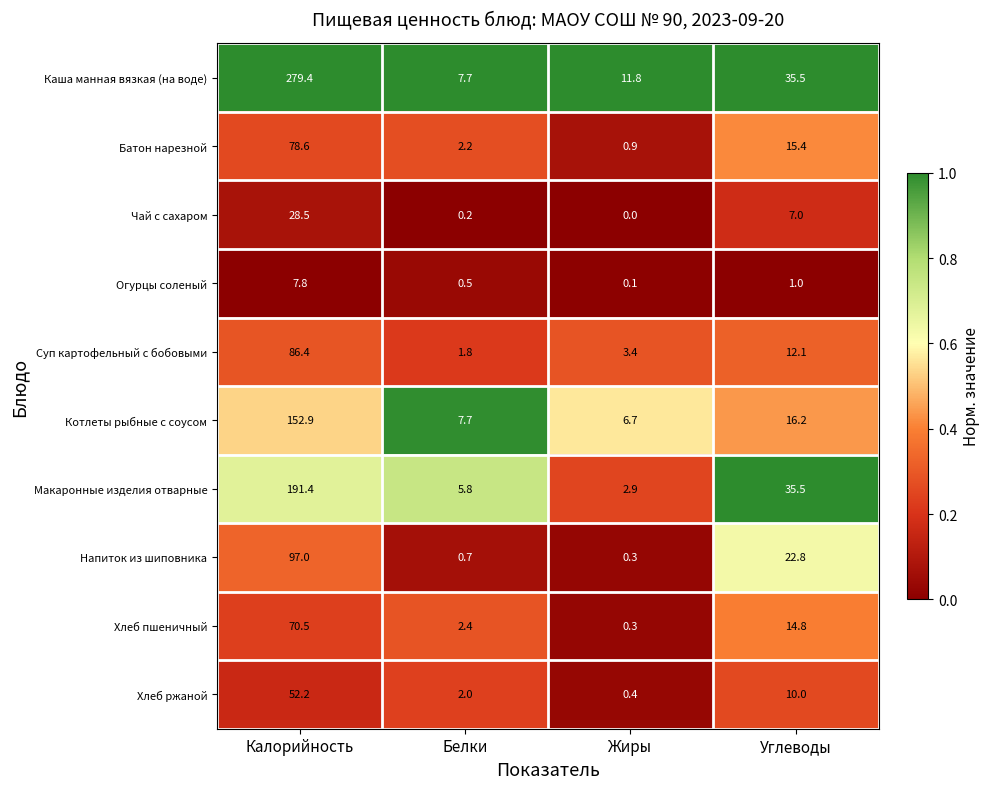

What is the greatest value displayed?

279.4